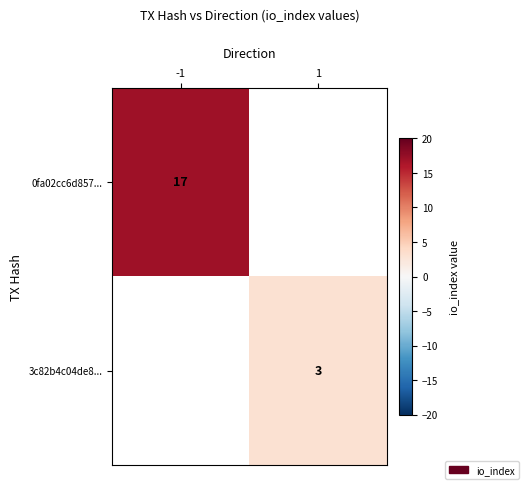

Is the value of 3c82b4c04de8... at 1 greater than the value of 0fa02cc6d857... at -1?

No